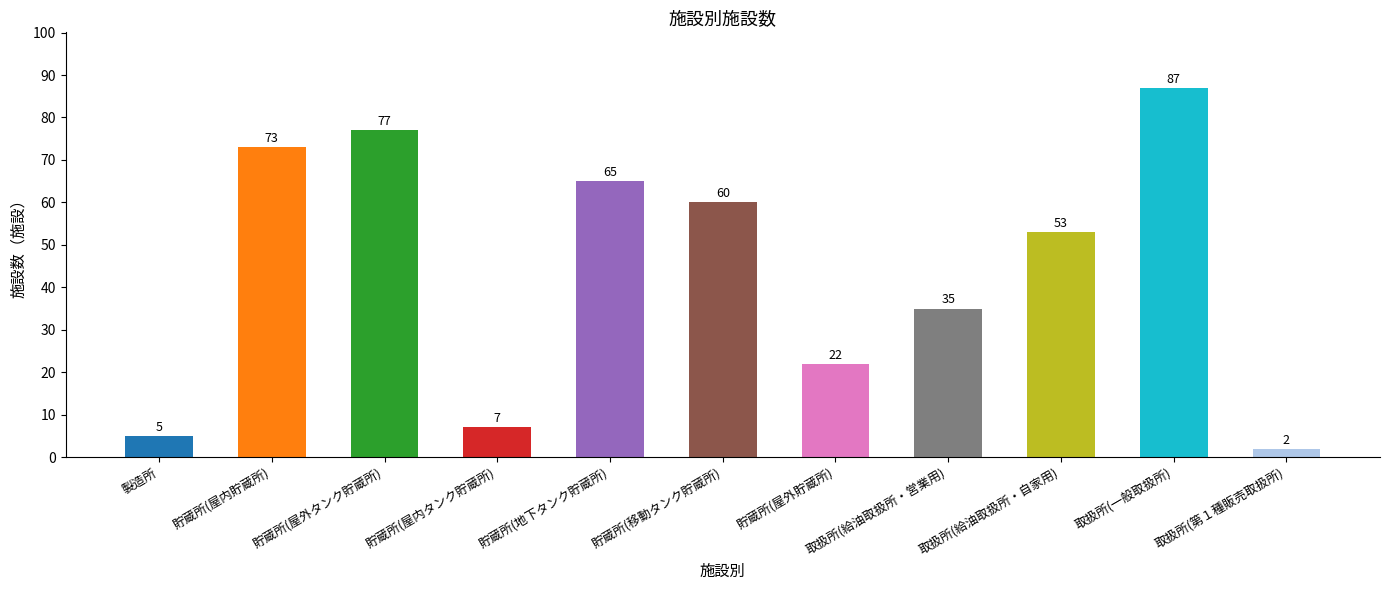

What position from the left is 製造所?

1